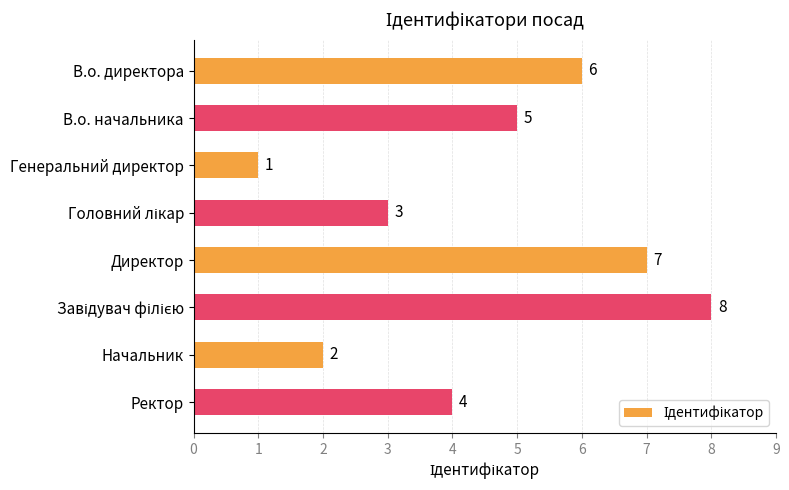

How many values are between 3 and 7?

5